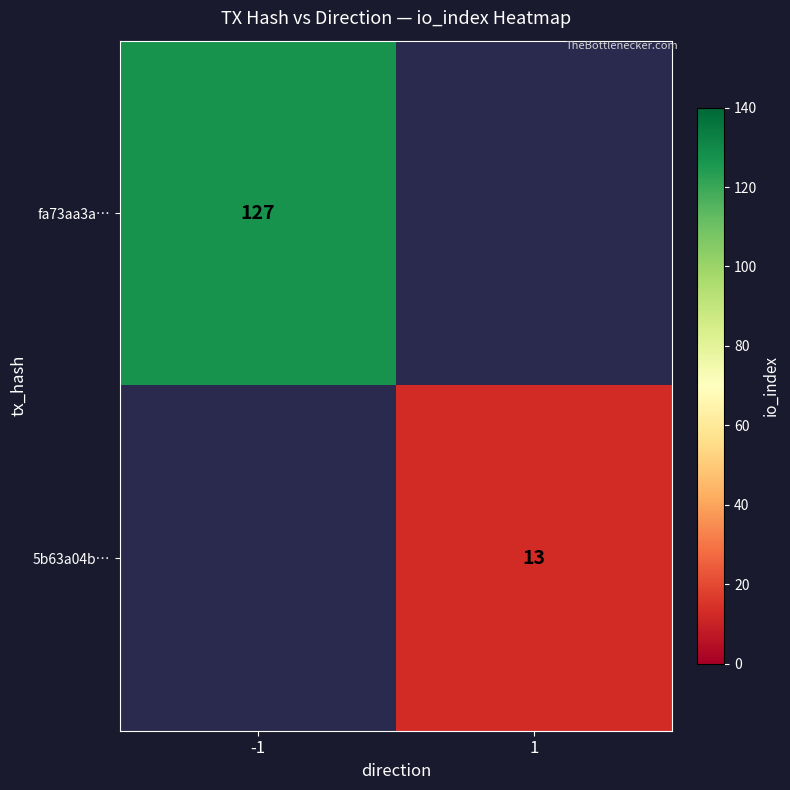

Is it true that fa73aa3a… equals 190.6 at -1?

False